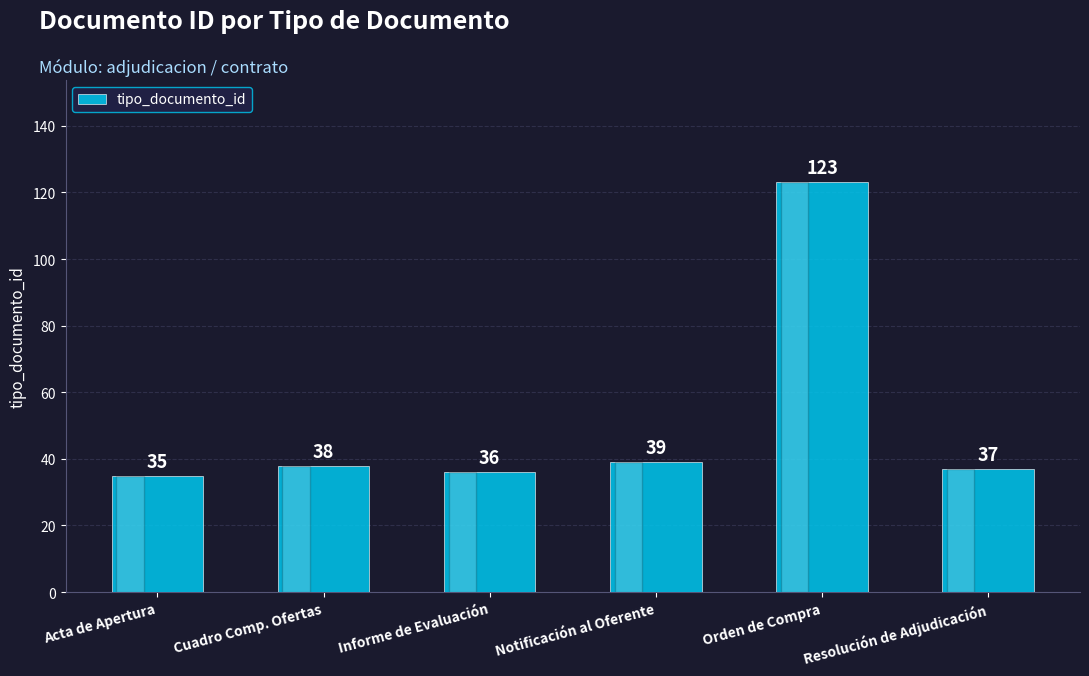

Are the bars horizontal?

No